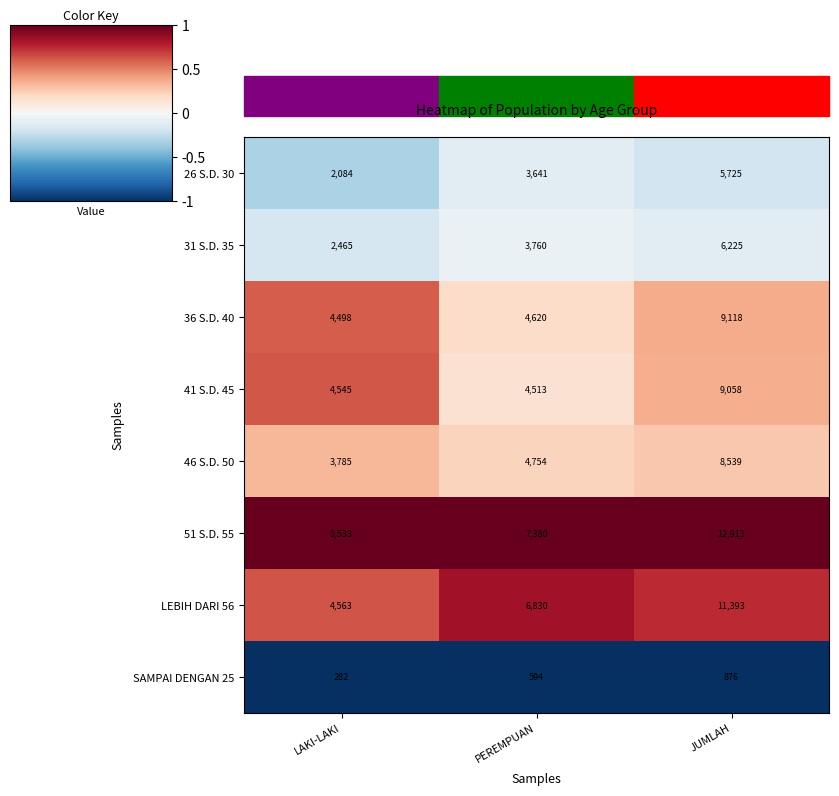

What is the greatest value displayed?

12913